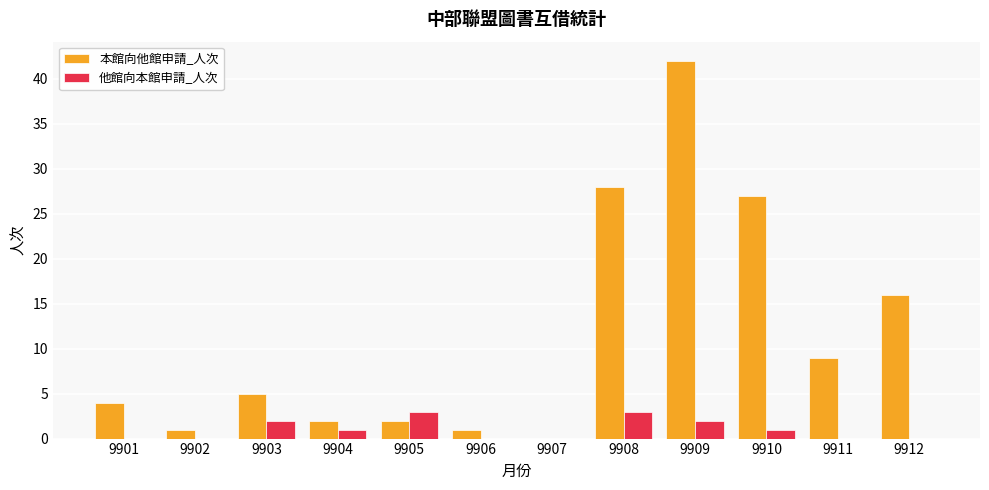

Reading right to left, what are all the values shown in this chart?

本館向他館申請_人次: 16	9	27	42	28	0	1	2	2	5	1	4
他館向本館申請_人次: 0	0	1	2	3	0	0	3	1	2	0	0